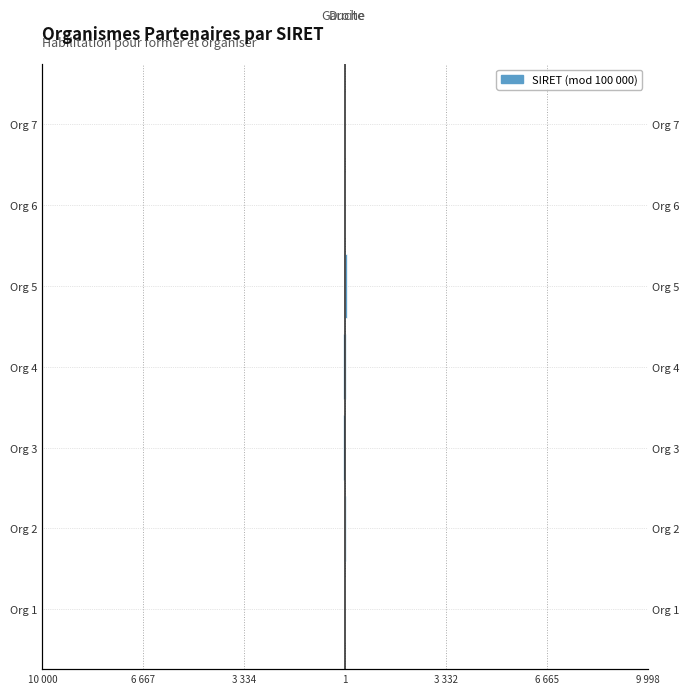

Are the bars grouped side by side (vs. stacked)?

Yes